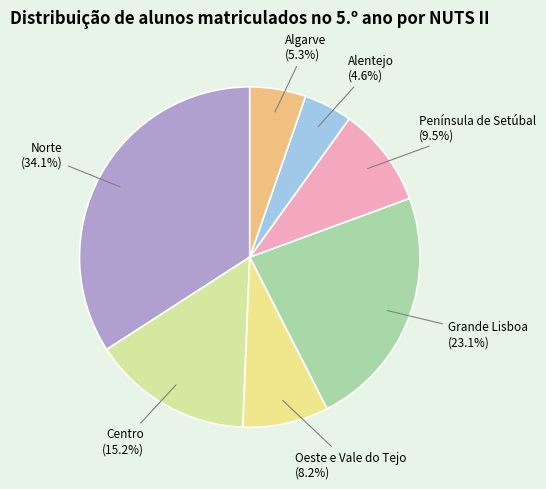

How many slices are in this pie chart?

7